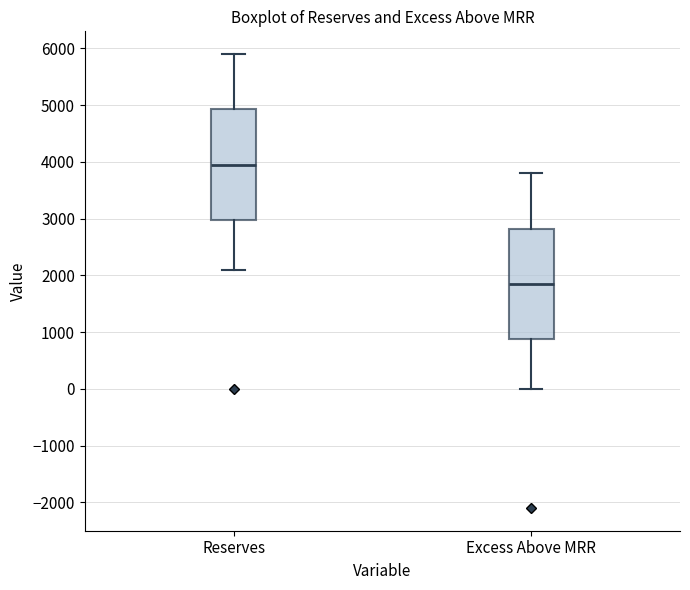

Which box's median line is the lowest?

Excess Above MRR